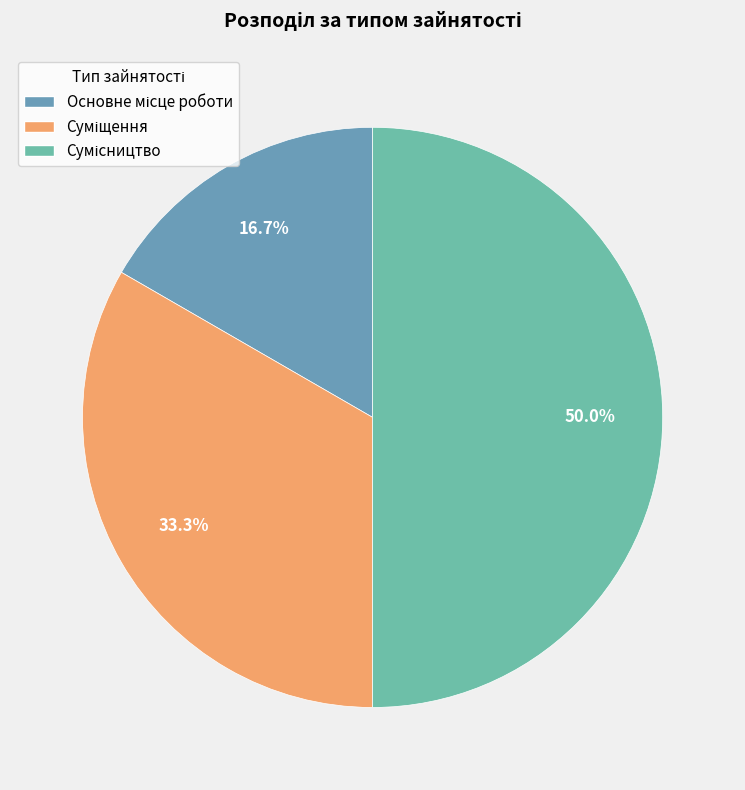

Which category has the biggest portion of the pie?

Сумісництво